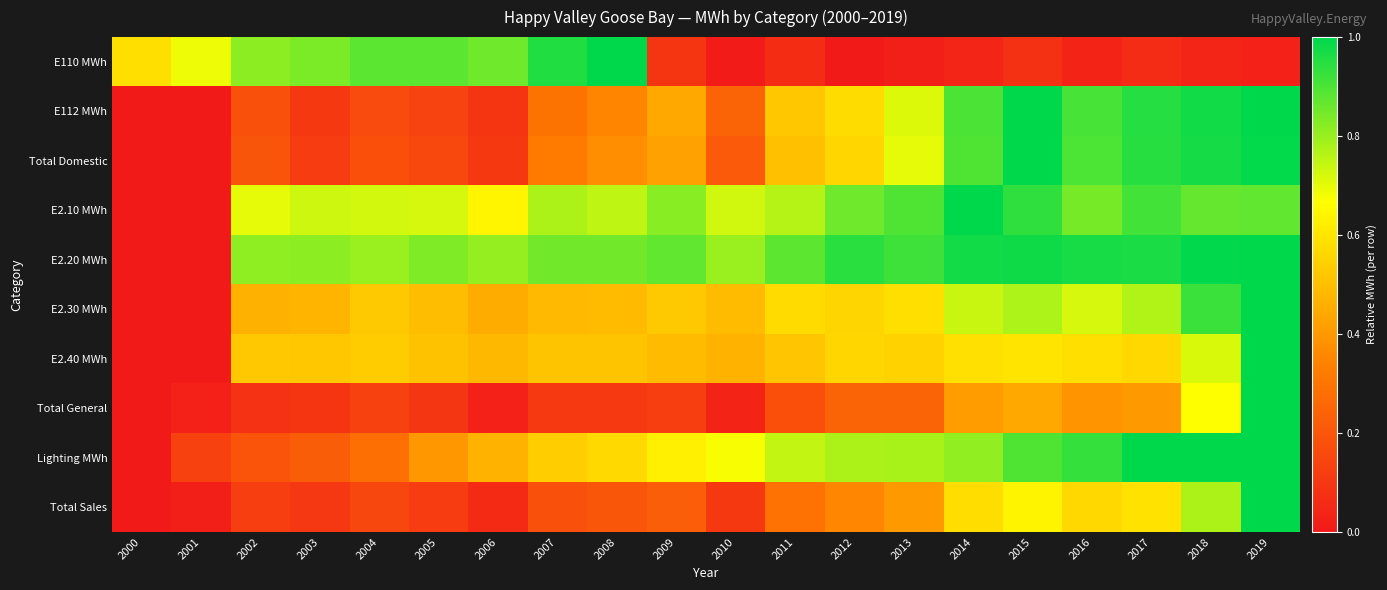

Which category has the lowest value across all series?

2012